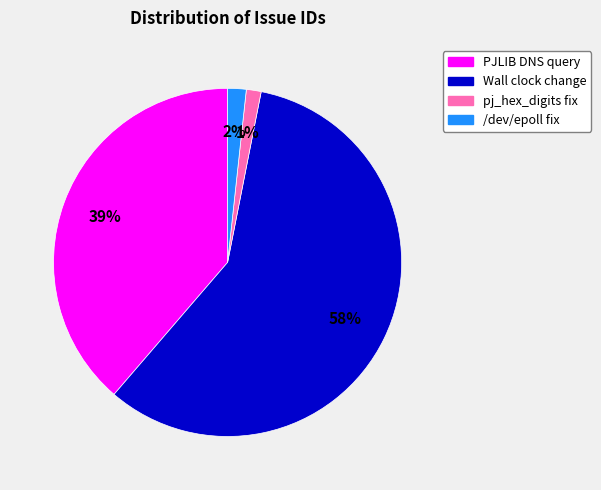

To the nearest percent, what is the difference between the largest and smallest slice percentages?

57%